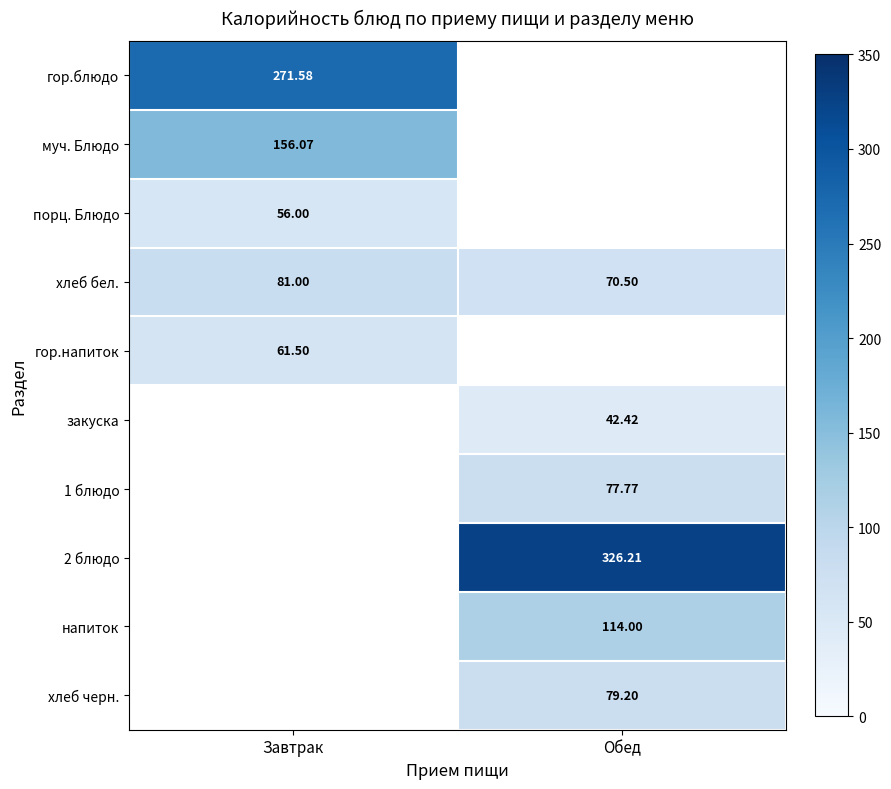

Is the value of муч. Блюдо at Завтрак greater than the value of хлеб черн. at Обед?

Yes